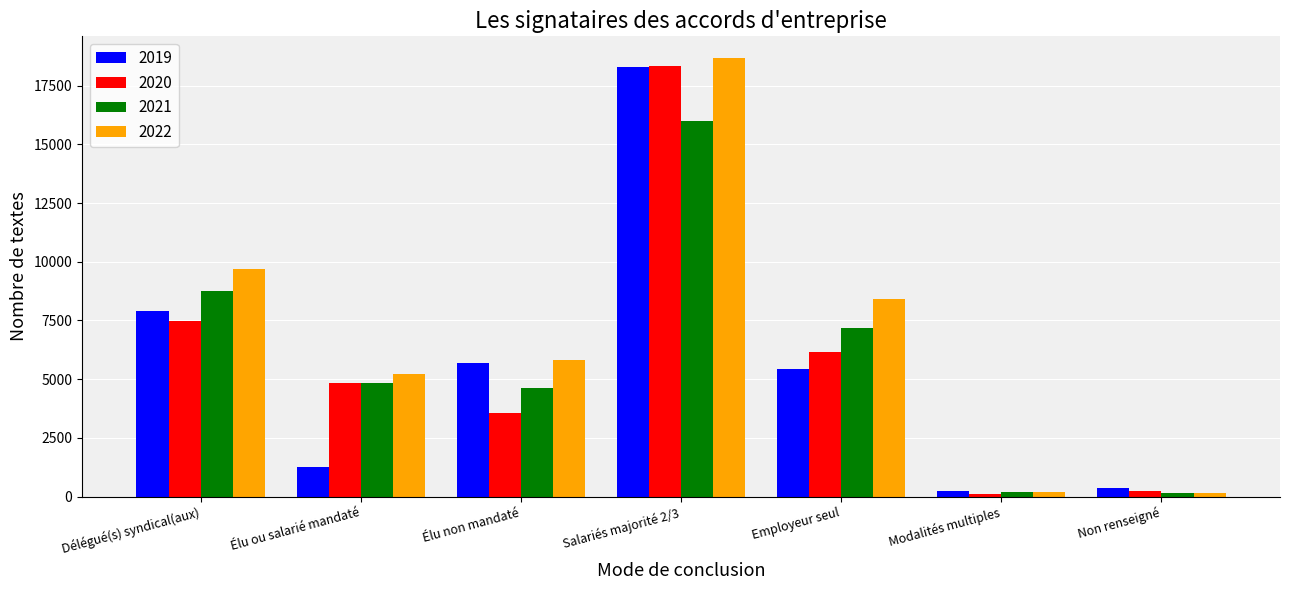

What is the sum of all 2020 values?

40710